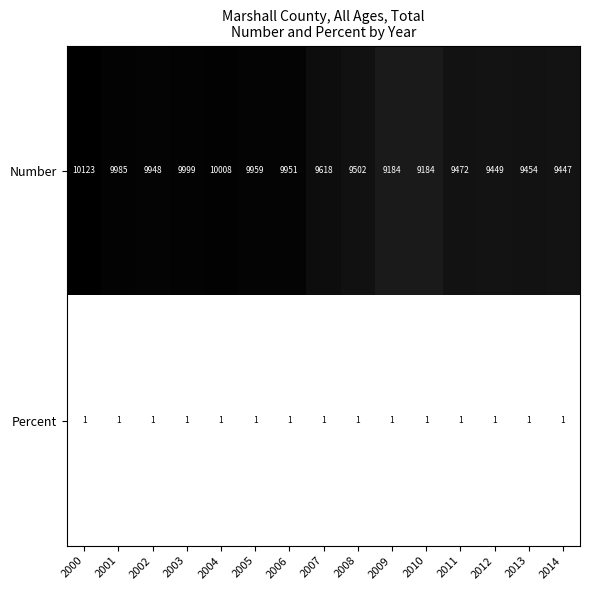

At how many categories does at least one series exceed 5079?

15